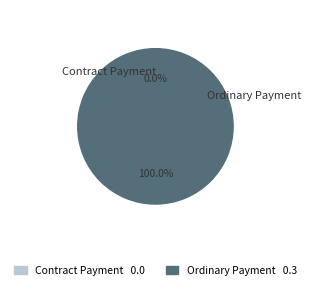

Count the number of slices in the pie.

2